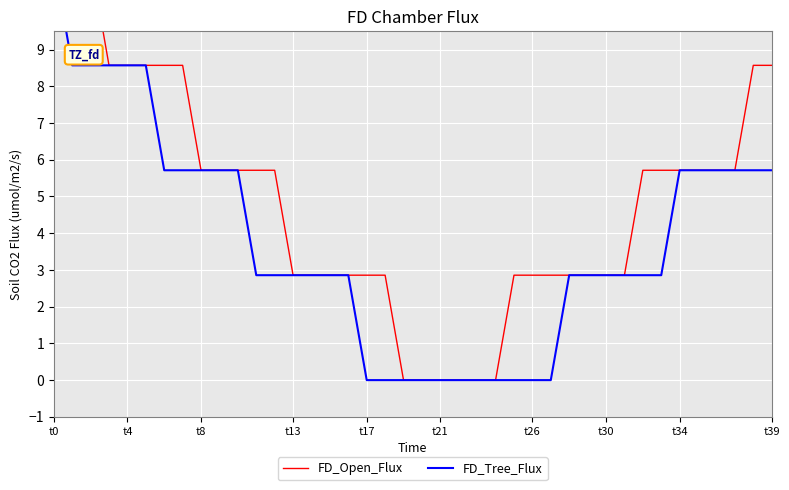

What is the sum of the FD_Tree_Flux values at 22 and 37?

5.7